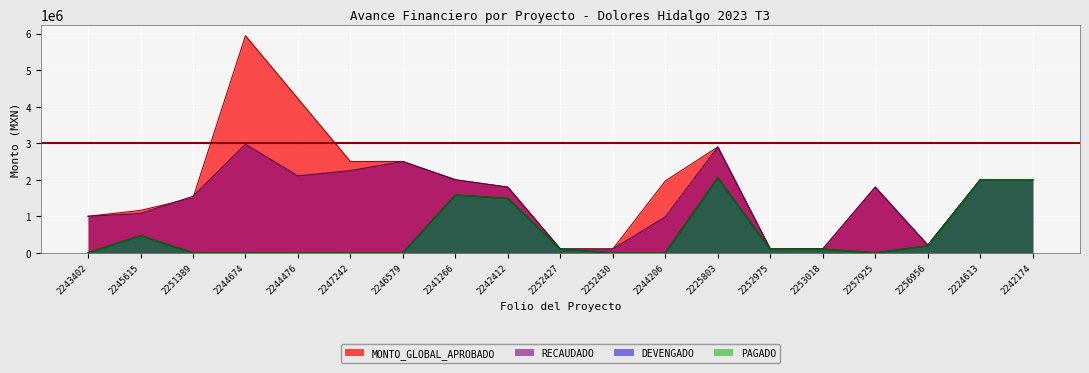

True or false: DEVENGADO and MONTO_GLOBAL_APROBADO cross at least once.

False